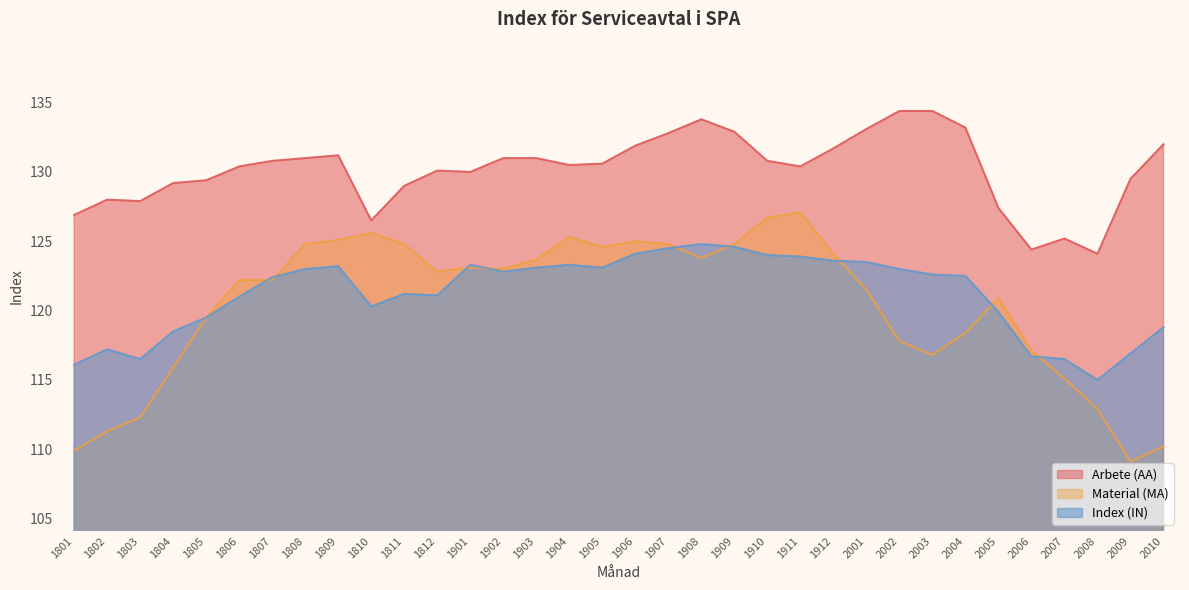

The Arbete (AA) series shows 134.4 at 2003. True or false?

True